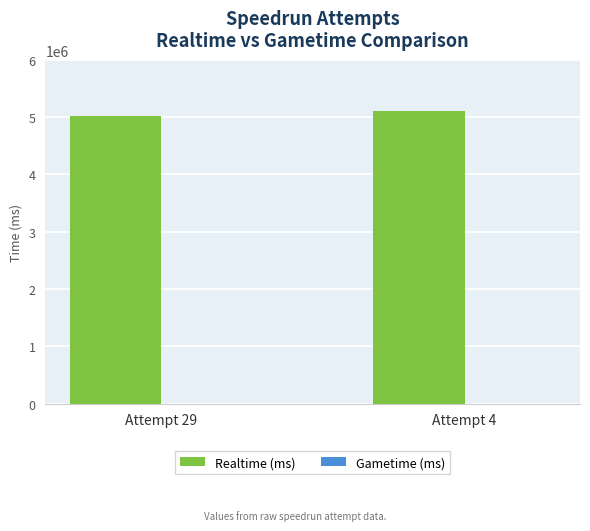

What is the average value?

5068559